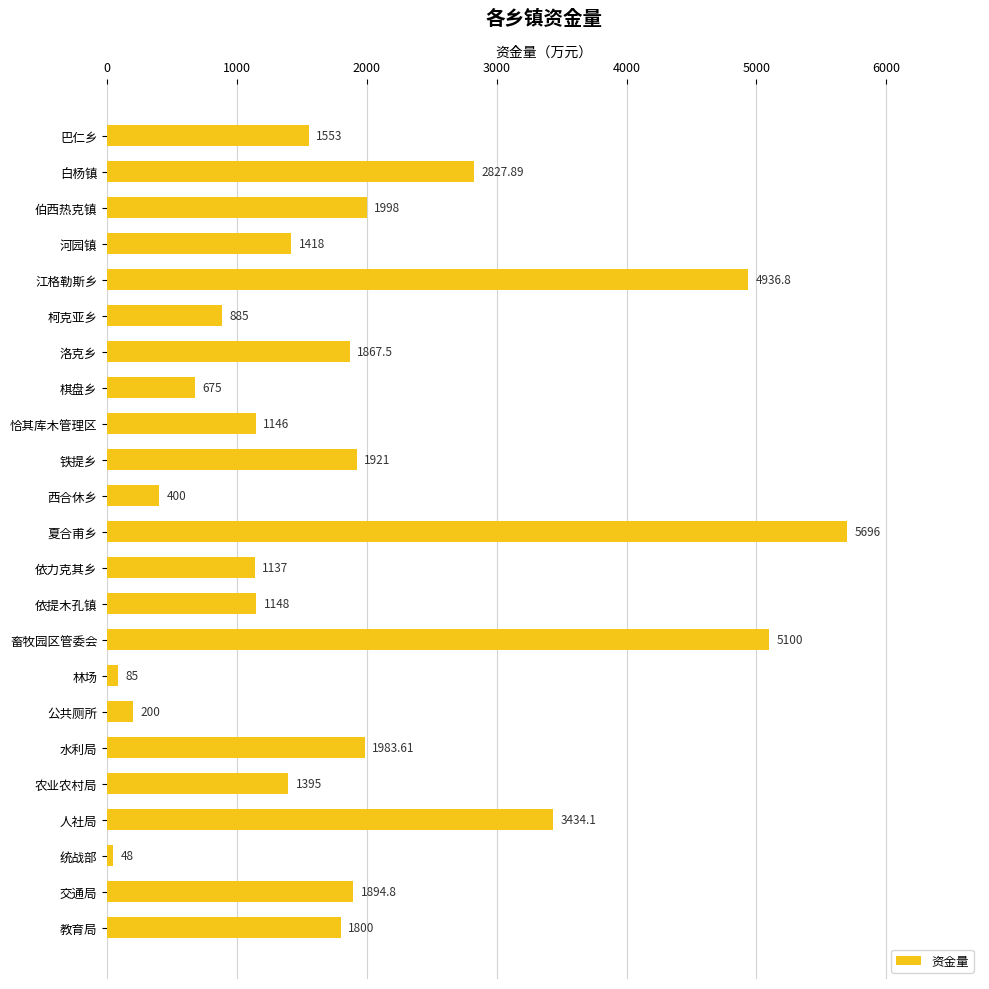

What is the difference between the maximum and minimum values?

5648.0